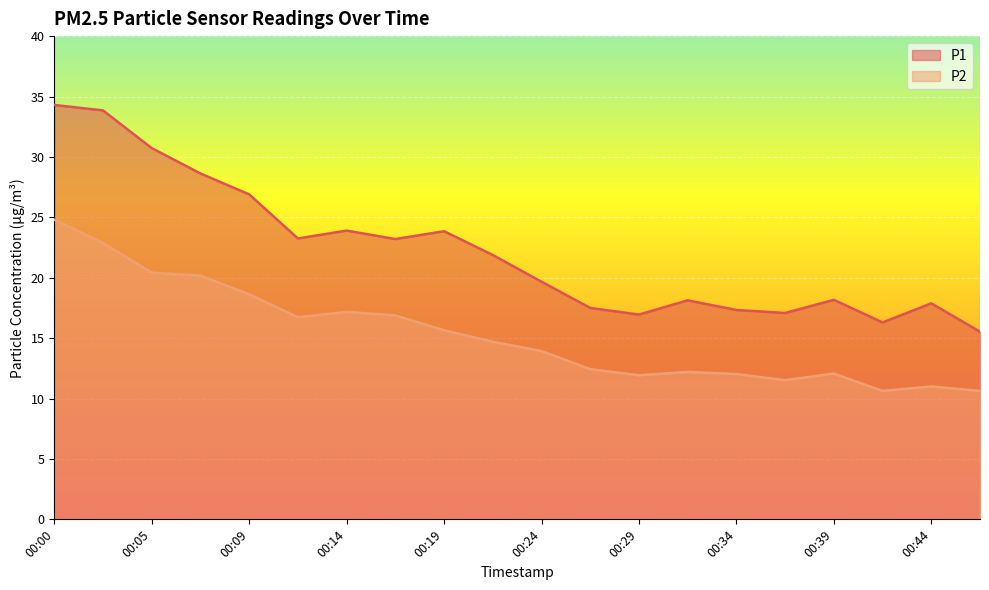

Reading right to left, transcribe all the data shown in this chart.

P1: 15.5	17.9	16.3	18.2	17.1	17.3	18.1	16.9	17.5	19.7	21.9	23.9	23.2	23.9	23.2	26.9	28.6	30.7	33.9	34.3
P2: 10.6	11.0	10.6	12.1	11.5	12.0	12.2	11.9	12.4	13.9	14.7	15.7	16.9	17.2	16.7	18.6	20.2	20.4	22.9	24.8